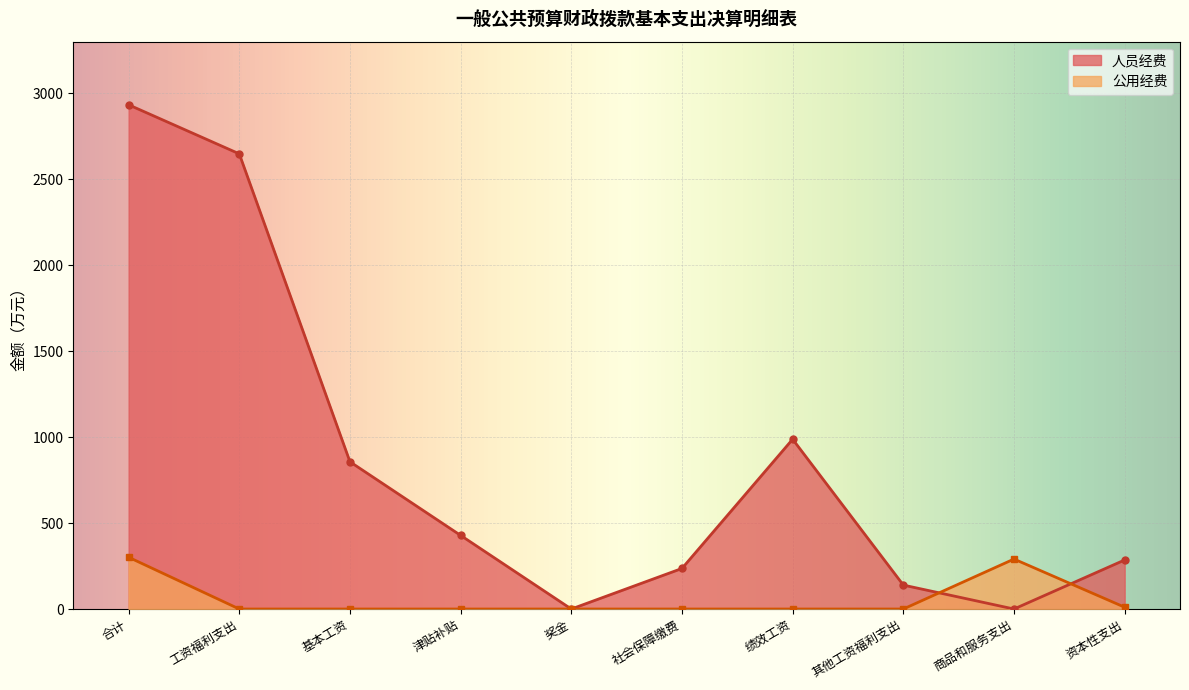

True or false: 公用经费 and 人员经费 intersect in this chart.

False